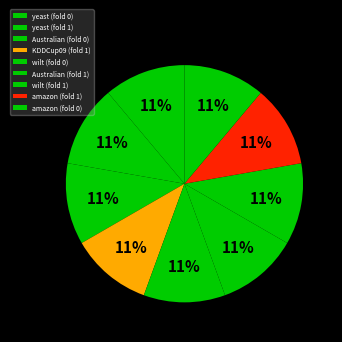

Between Australian (fold 1) and yeast (fold 1), which is larger?

yeast (fold 1)